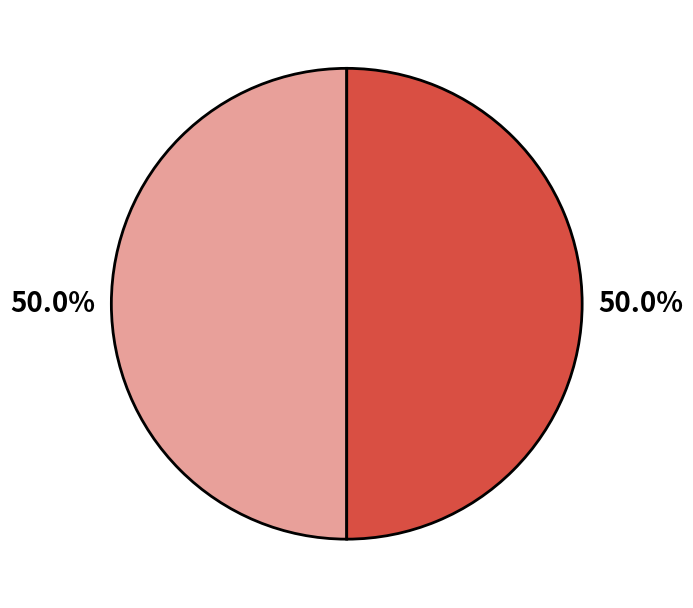

How many slices are in this pie chart?

2